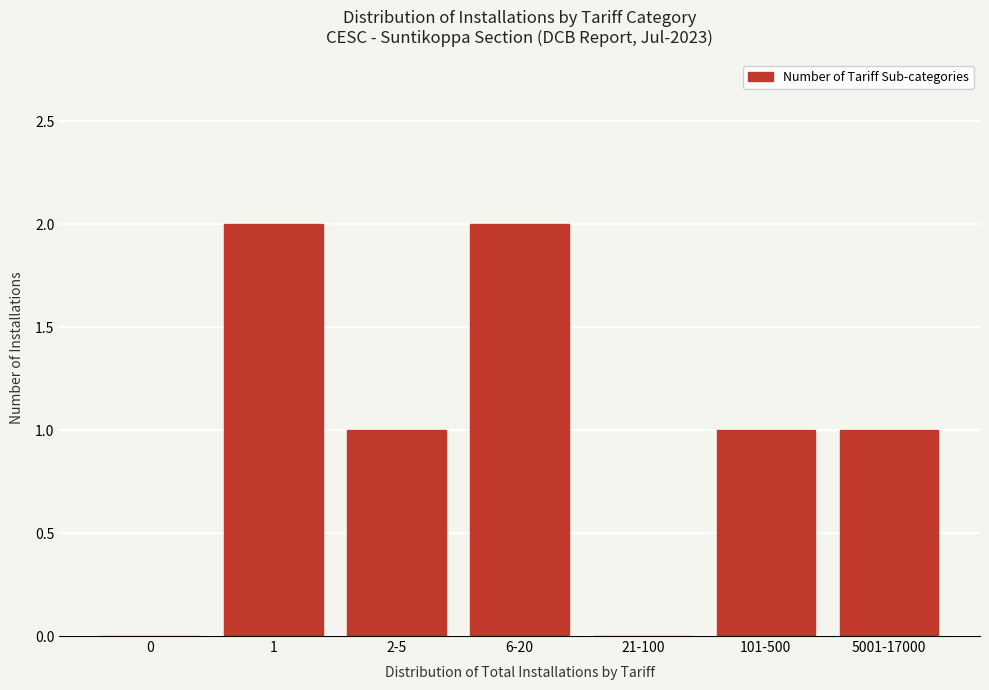

Reading left to right, what are all the values shown in this chart?

0=0	1=2	2-5=1	6-20=2	21-100=0	101-500=1	5001-17000=1